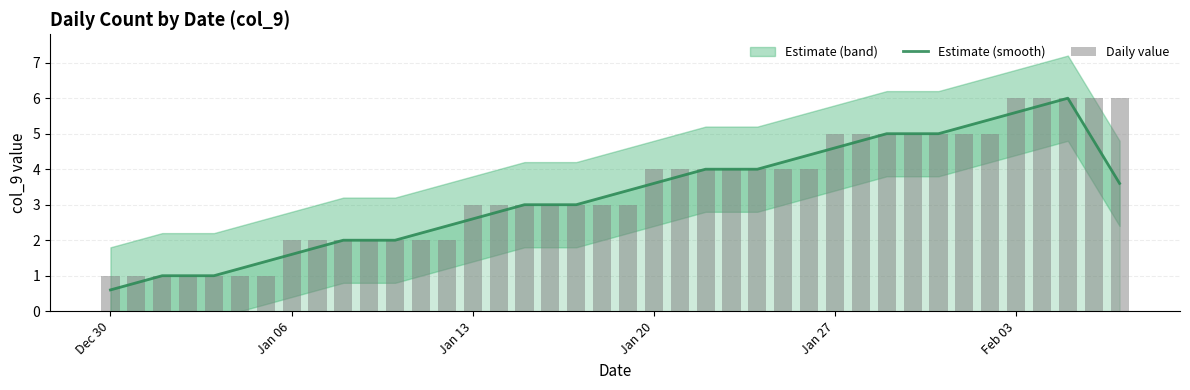

At which category does the chart reach its minimum across all series?

Dec 30